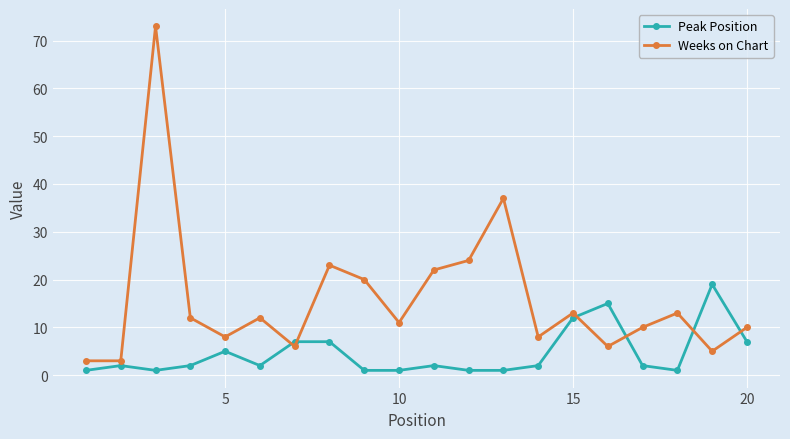

How many interior local peaks does the Weeks on Chart series have?

6